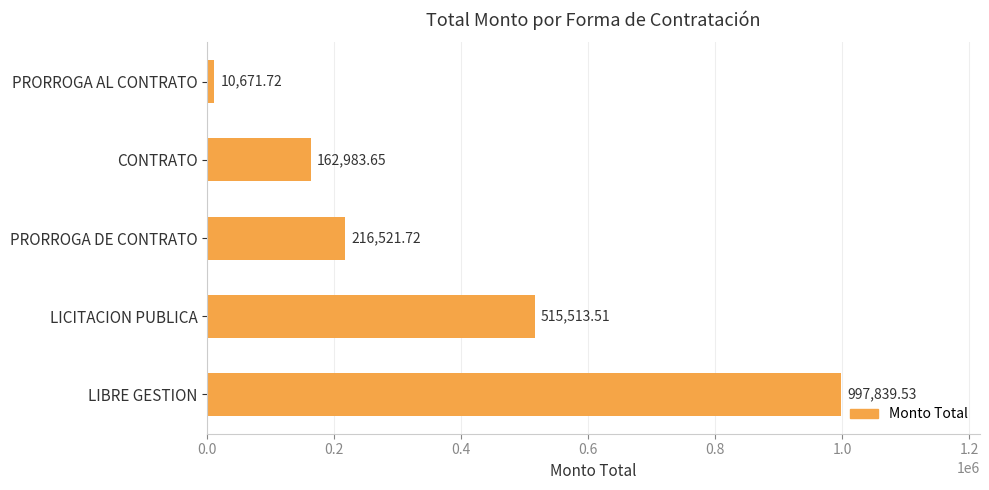

Rank the categories by value from highest to lowest.

LIBRE GESTION, LICITACION PUBLICA, PRORROGA DE CONTRATO, CONTRATO, PRORROGA AL CONTRATO